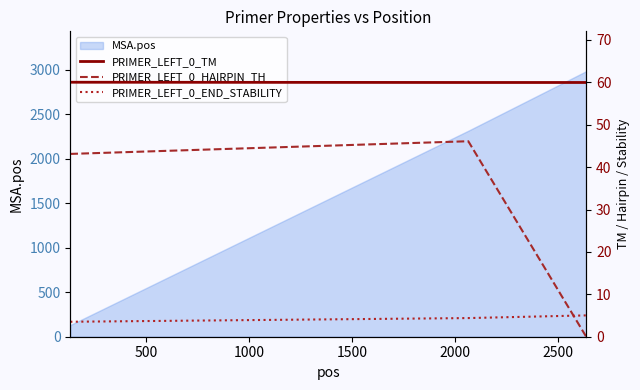

What is the highest value of the MSA.pos series?

2983